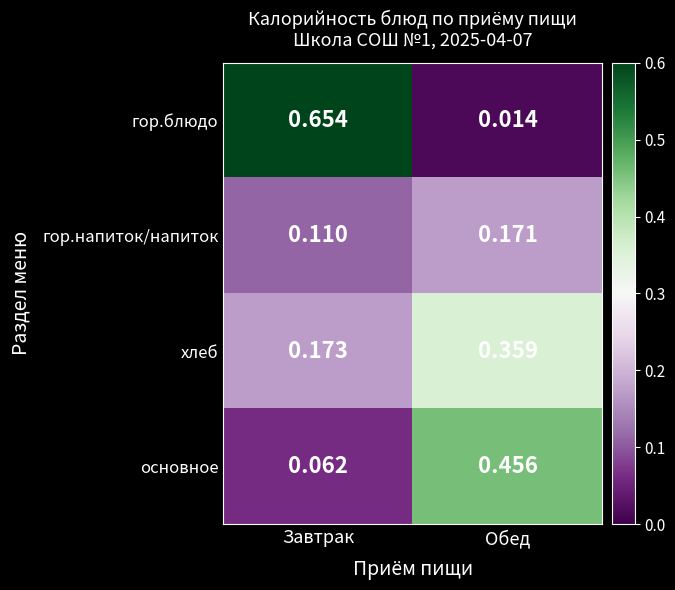

At which category is the sum across all series the highest?

Обед